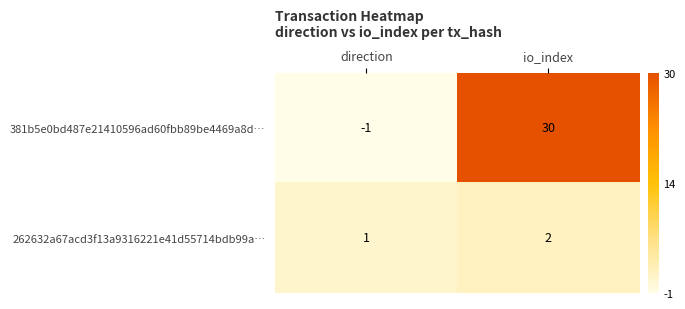

What is the spread (max minus min) of values at io_index?

28